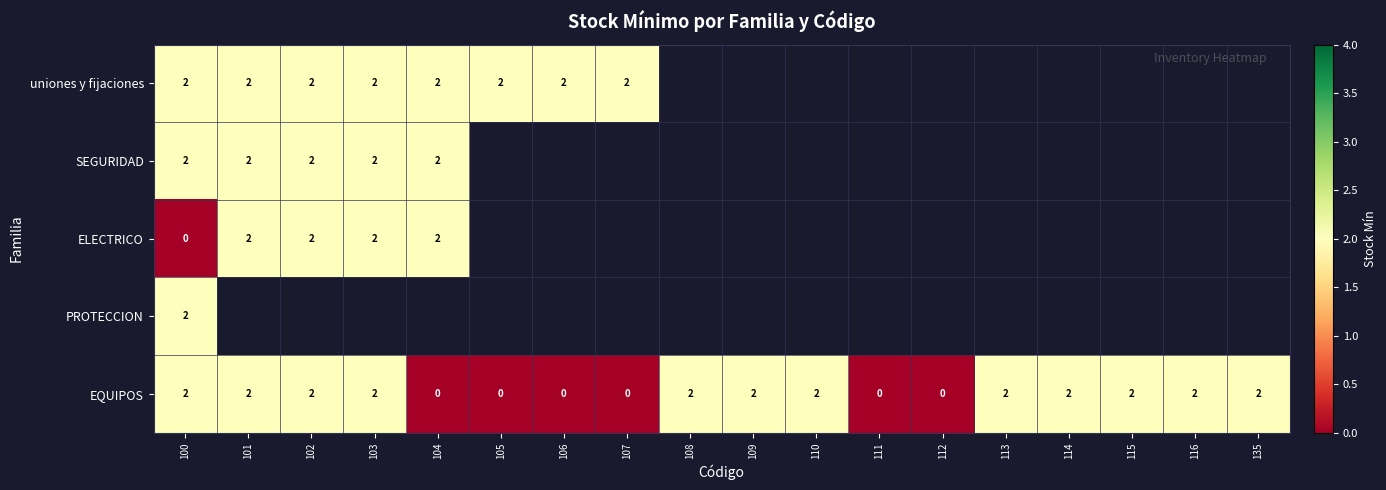

True or false: uniones y fijaciones has a value of 0.6 at 100.

False